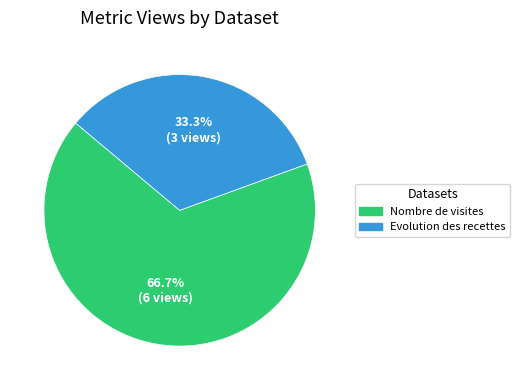

Is there a majority slice in this chart?

Yes